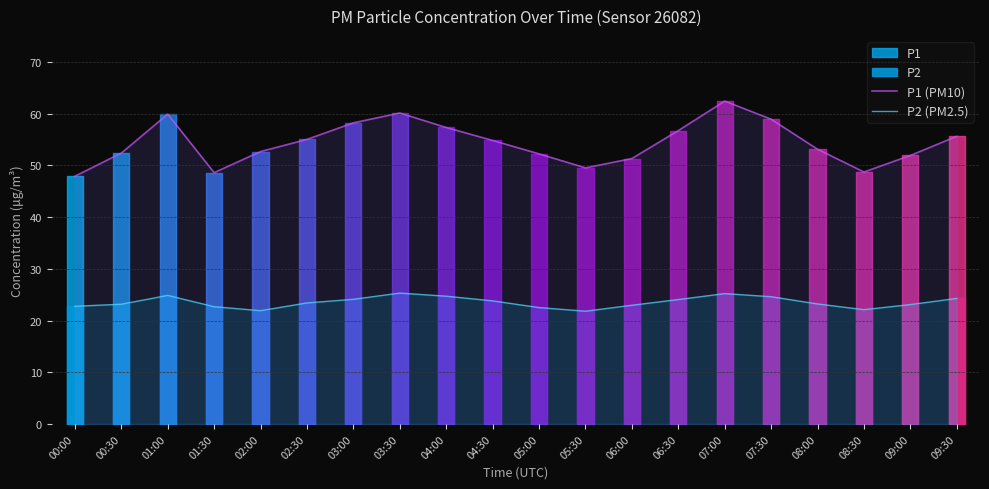

Rank the categories by P2 (PM2.5) value from highest to lowest.

03:30, 07:00, 01:00, 04:00, 07:30, 09:30, 03:00, 06:30, 04:30, 02:30, 08:00, 00:30, 09:00, 06:00, 00:00, 01:30, 05:00, 08:30, 02:00, 05:30